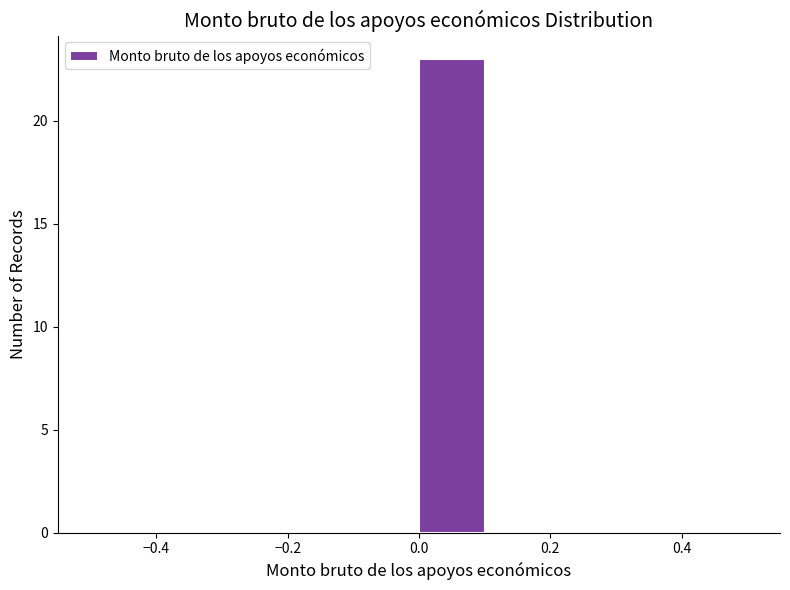

Reading left to right, list every bar in this chart as the range it spans on the x-axis followed by its height. The values are not printed on the chart, so give them approximately, as read against the axis.

-0.5 to -0.4: 0
-0.4 to -0.3: 0
-0.3 to -0.2: 0
-0.2 to -0.1: 0
-0.1 to 0.0: 0
0.0 to 0.1: 23
0.1 to 0.2: 0
0.2 to 0.3: 0
0.3 to 0.4: 0
0.4 to 0.5: 0